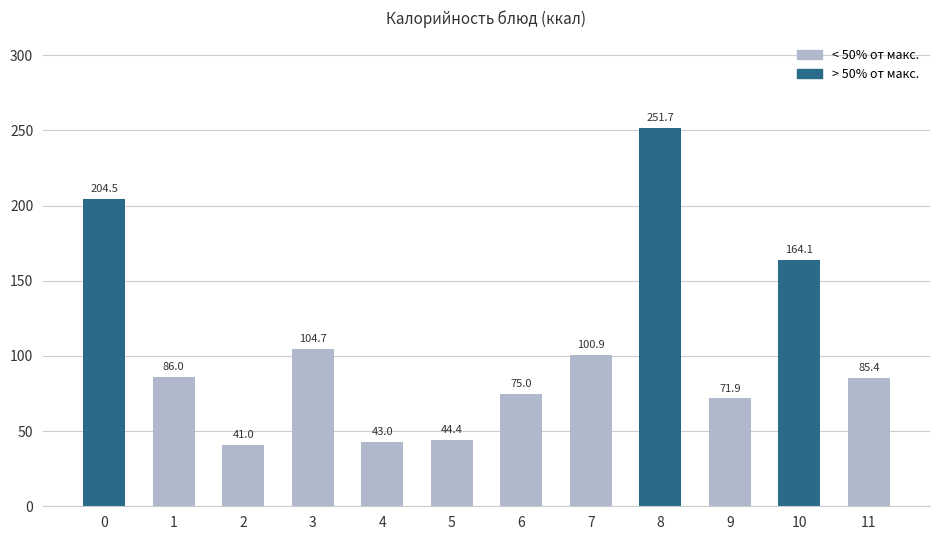

Rank the categories by value from highest to lowest.

8, 0, 10, 3, 7, 1, 11, 6, 9, 5, 4, 2